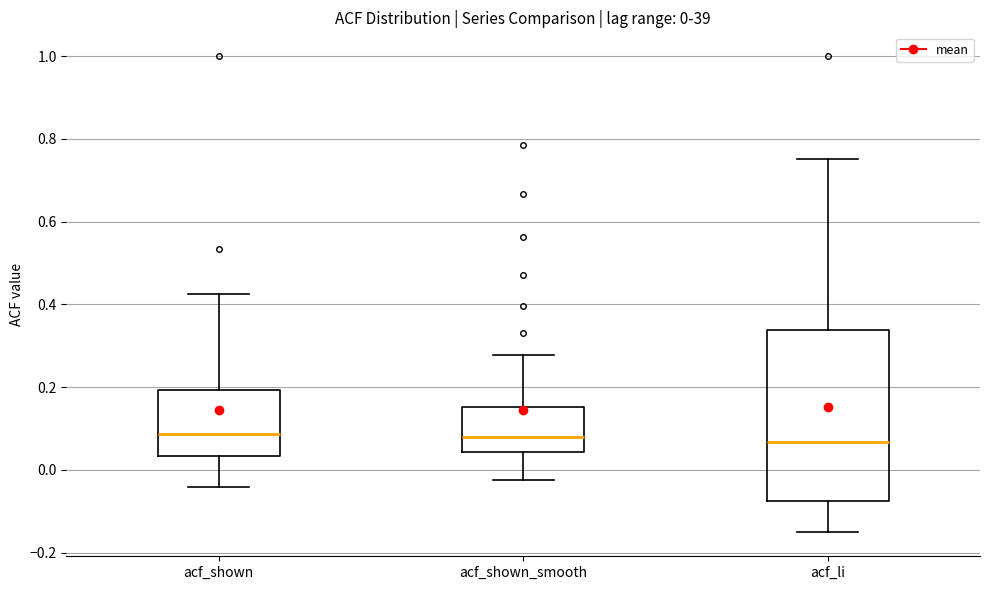

Comparing the boxes themselves (not the whiskers), which one is the tallest?

acf_li